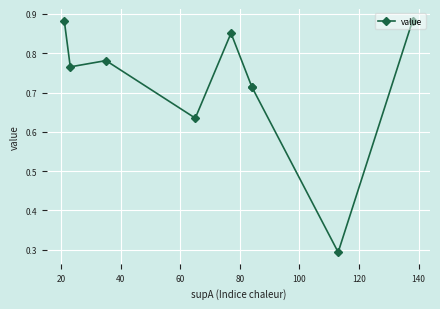

The chart shows a value of 0.8 at 40. True or false?

True